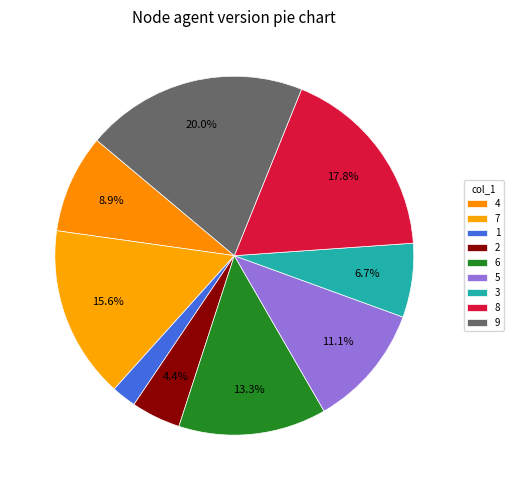

Is there any slice that represents more than half of the pie?

No